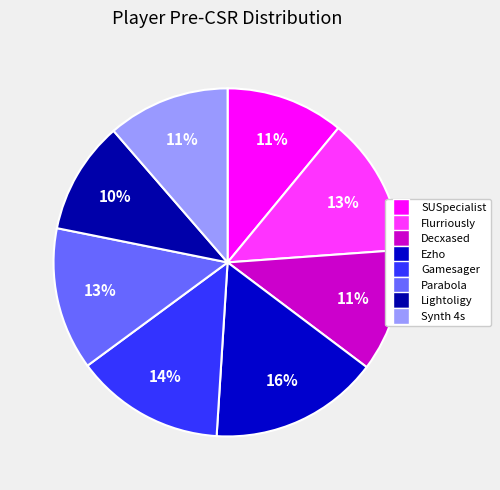

Does Gamesager account for over 50% of the chart?

No